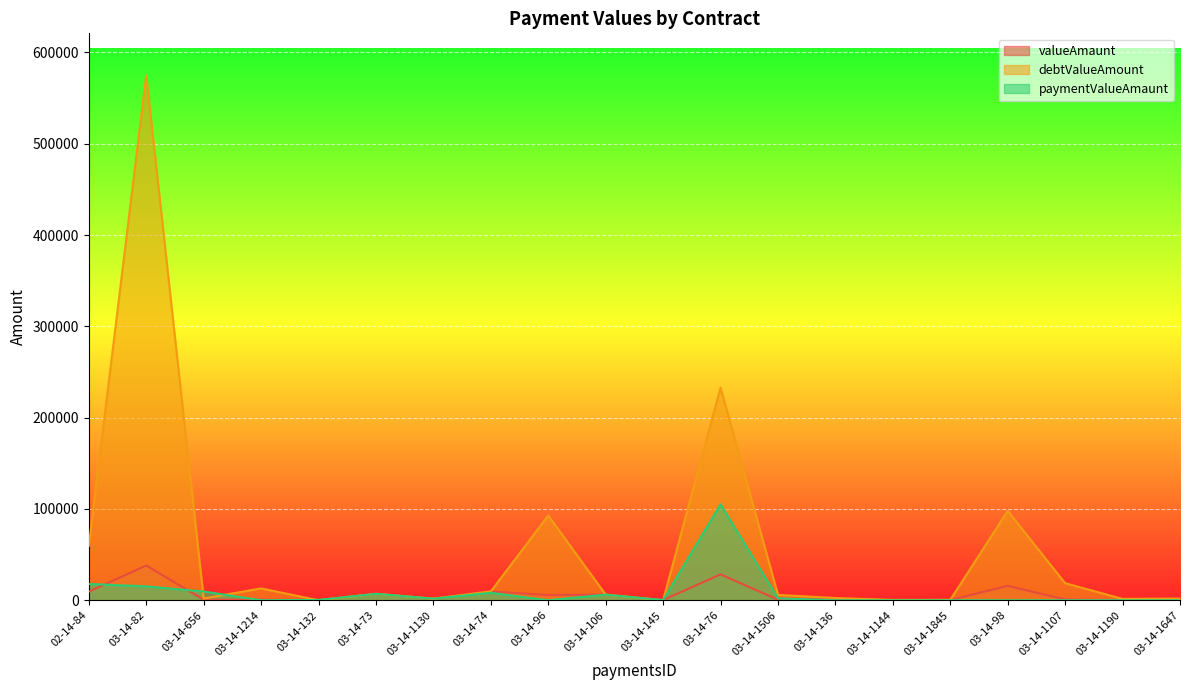

Reading left to right, list all the values displayed in this chart.

valueAmaunt: 9386.2	38091.7	637.4	721.2	352.2	7031.1	1761.2	9697.3	5696.8	6159.2	215.7	28349.0	587.1	1304.2	183.3	239.4	15789.1	880.6	94.9	194.2
debtValueAmount: 59528.4	574949.0	1912.1	12982.5	0.0	7031.1	1761.2	9697.3	92803.6	6159.2	0.0	232937.1	5870.6	2492.3	366.6	478.8	97855.1	18656.4	1502.9	1894.3
paymentValueAmaunt: 17890.3	15203.7	9560.7	0.0	352.2	7031.1	1761.2	8132.6	0.0	6159.2	215.7	105063.8	2054.7	0.0	0.0	0.0	0.0	0.0	0.0	0.0